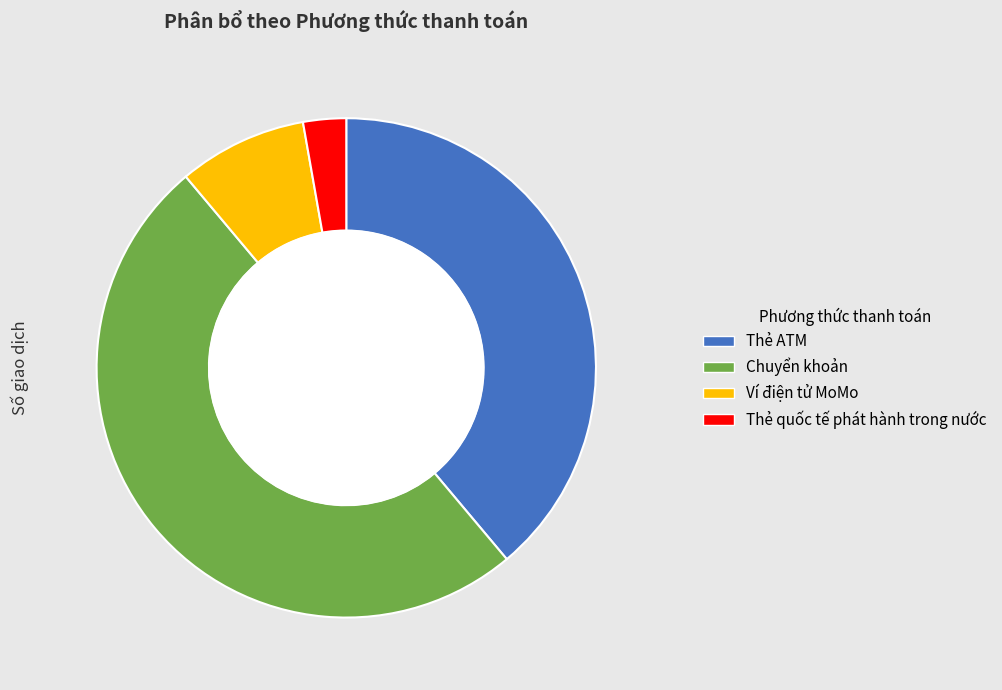

Does Thẻ quốc tế phát hành trong nước account for over 50% of the chart?

No